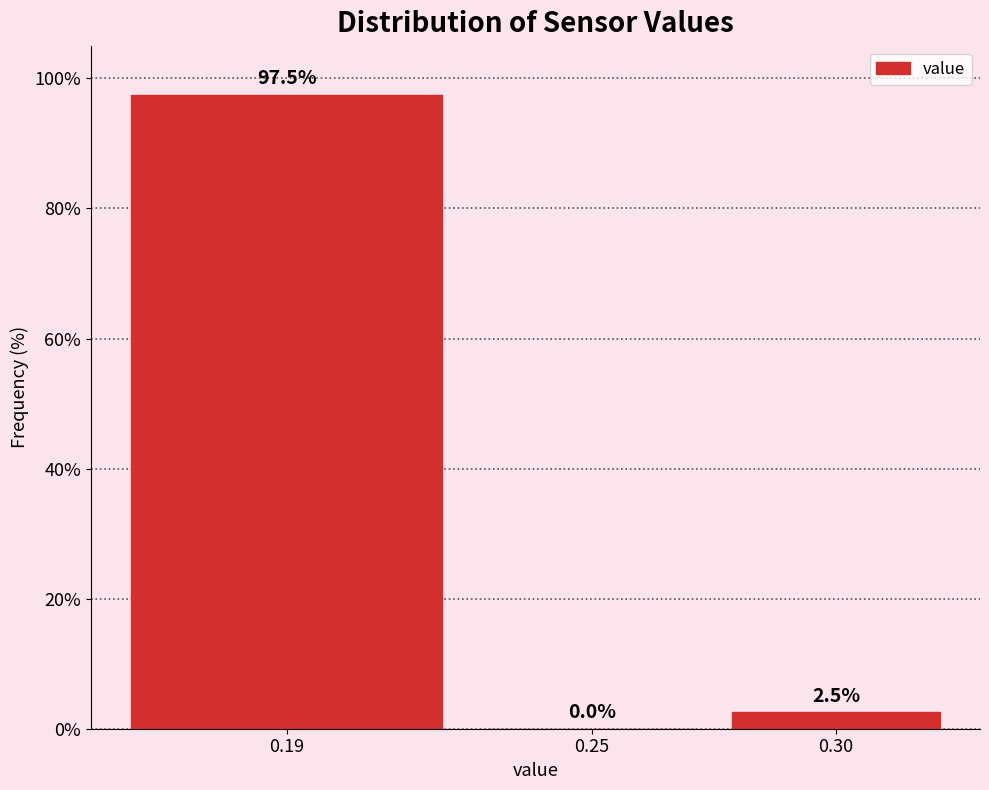

Reading left to right, what are all the values shown in this chart?

0.19=97.5	0.25=0.0	0.30=2.5